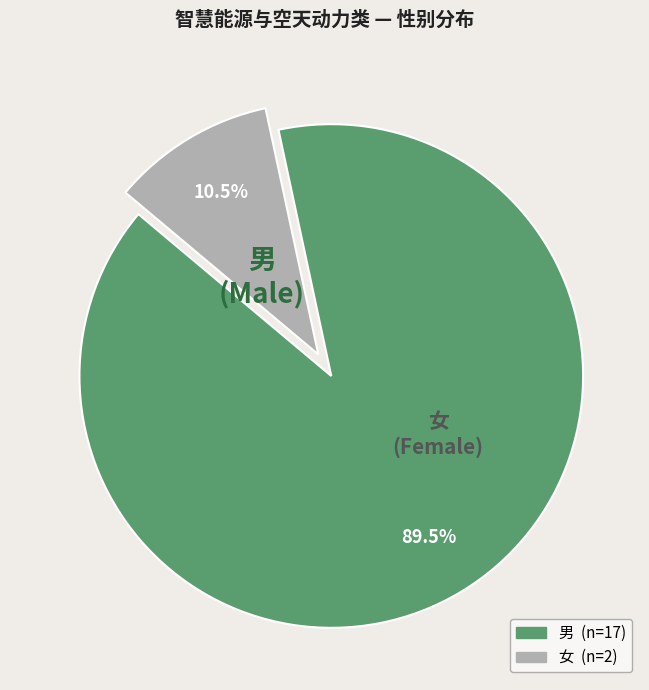

To the nearest percent, what is the difference between the largest and smallest slice percentages?

79%